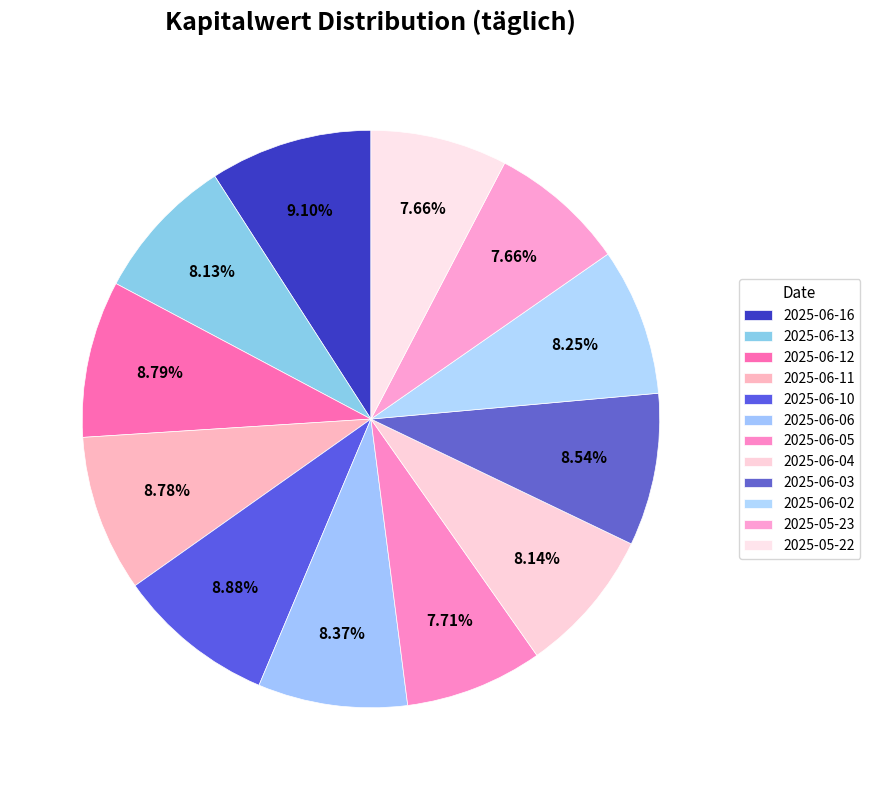

Between 2025-06-16 and 2025-06-12, which is larger?

2025-06-16